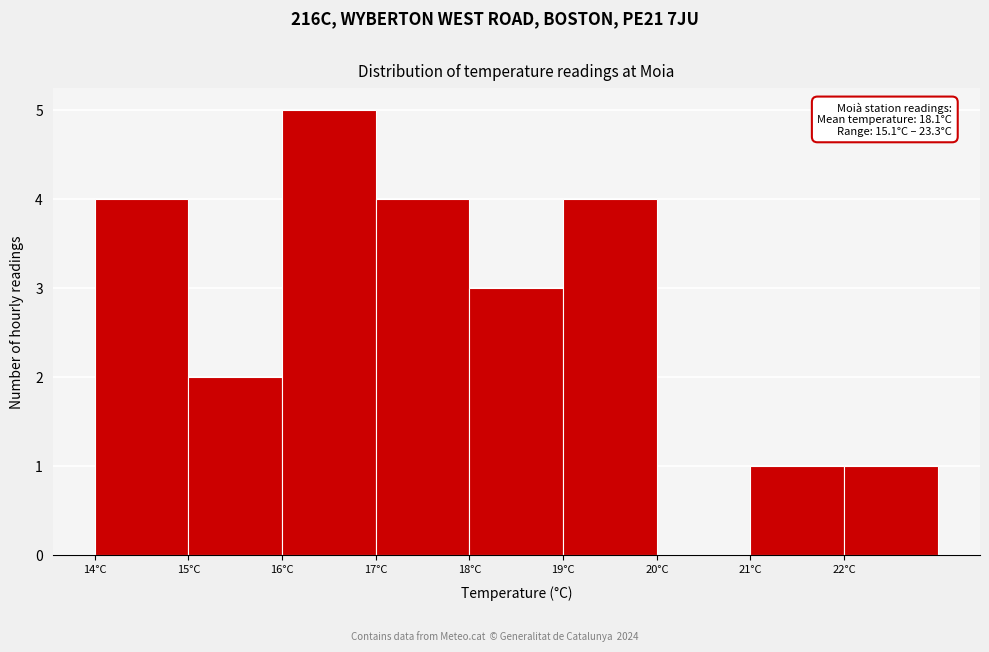

Reading right to left, list all the values displayed in this chart.

22°C=1	21°C=1	20°C=0	19°C=4	18°C=3	17°C=4	16°C=5	15°C=2	14°C=4